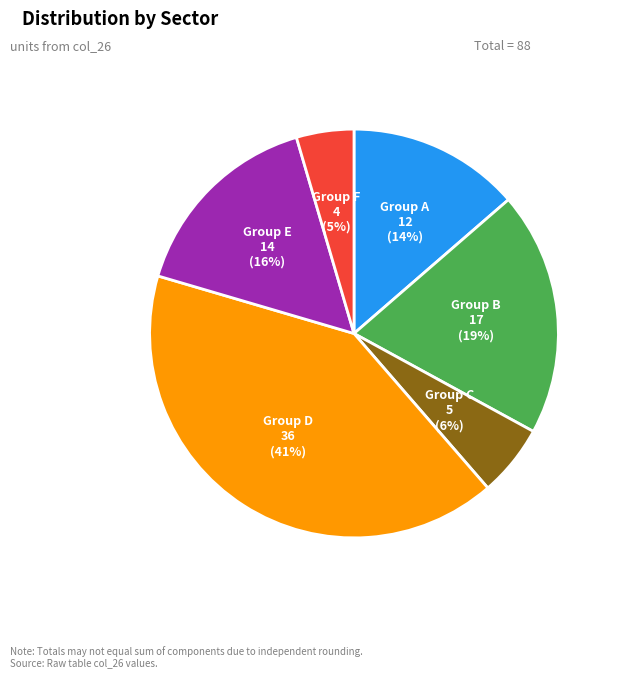

Does any single category account for the majority?

No